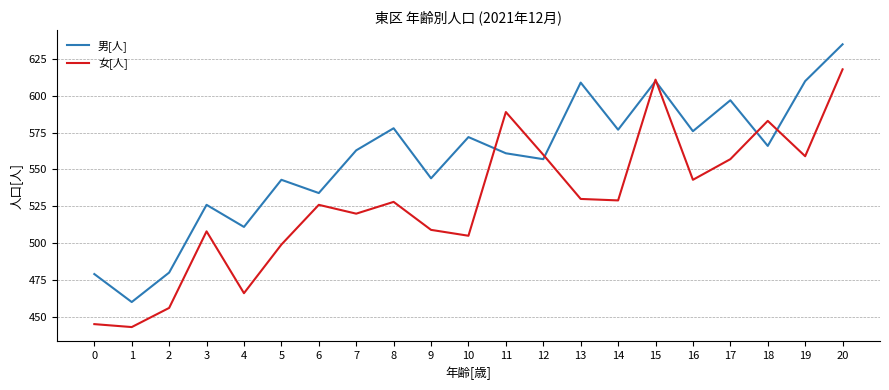

Does the chart have visible grid lines?

Yes